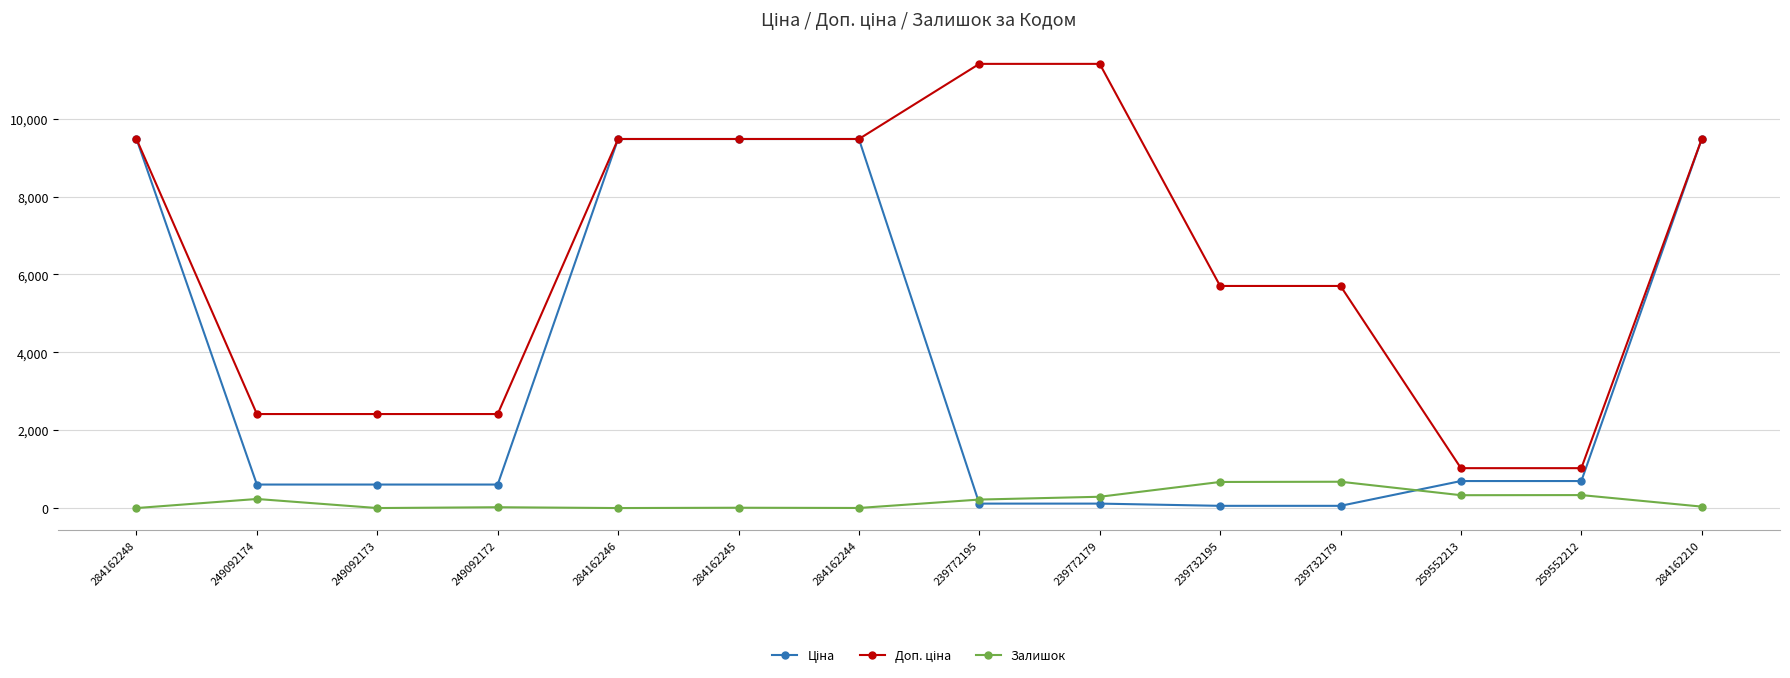

The Залишок series shows 233.0 at 249092174. True or false?

True